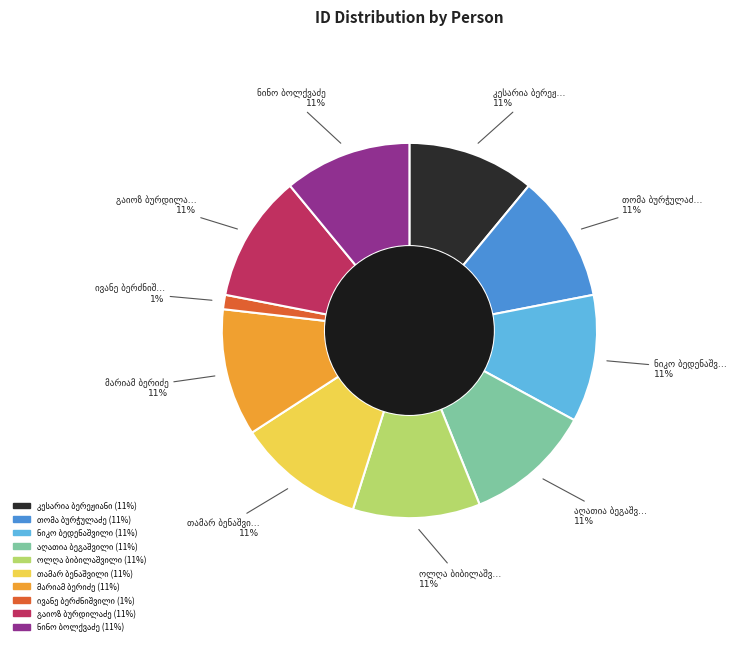

Does any single category account for the majority?

No